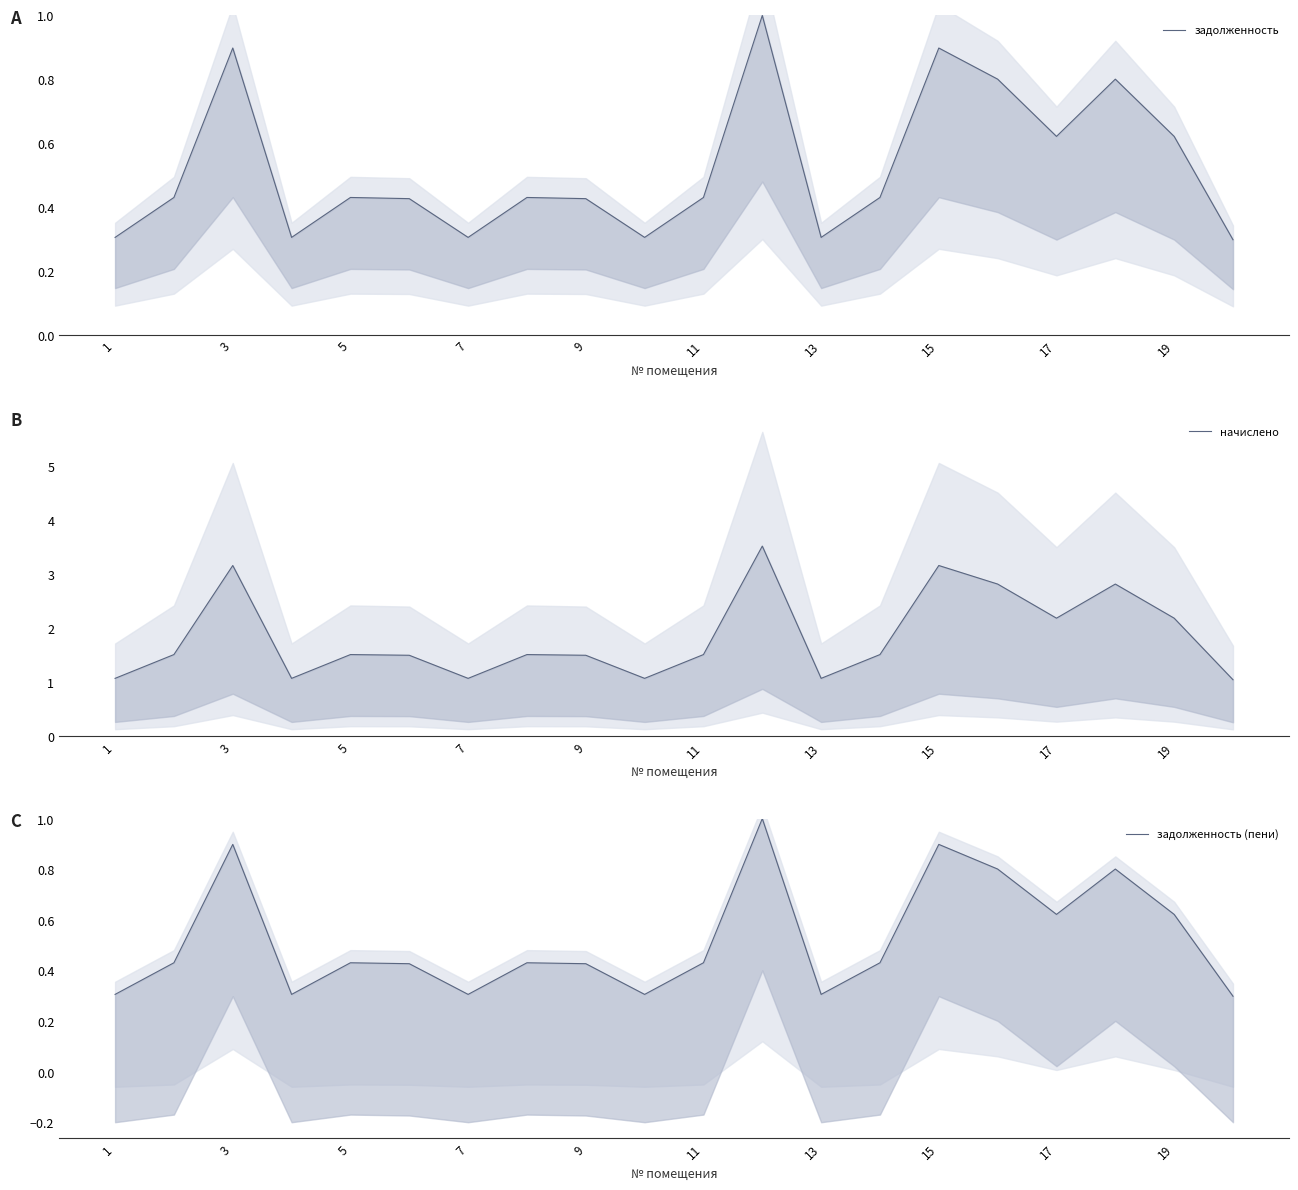

Which series has the largest range (max minus min)?

начислено